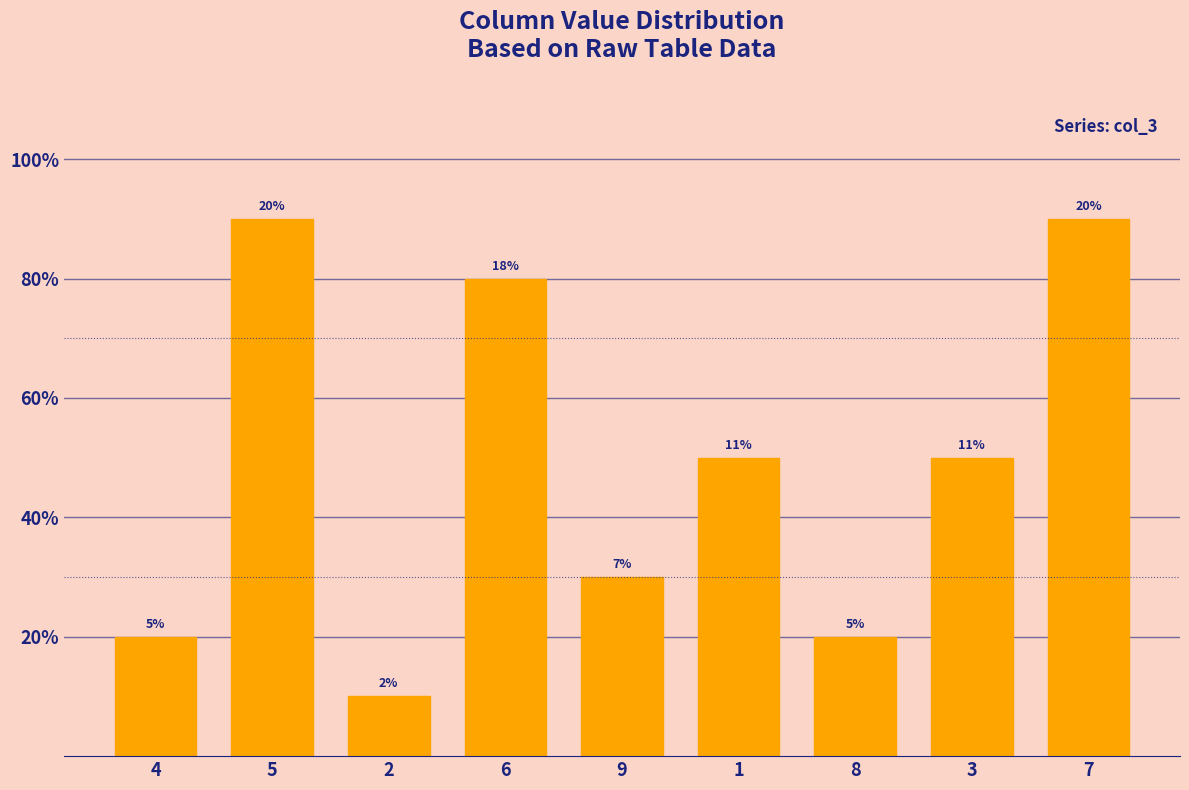

What is the ratio of the value at 1 to the value at 5?

0.6